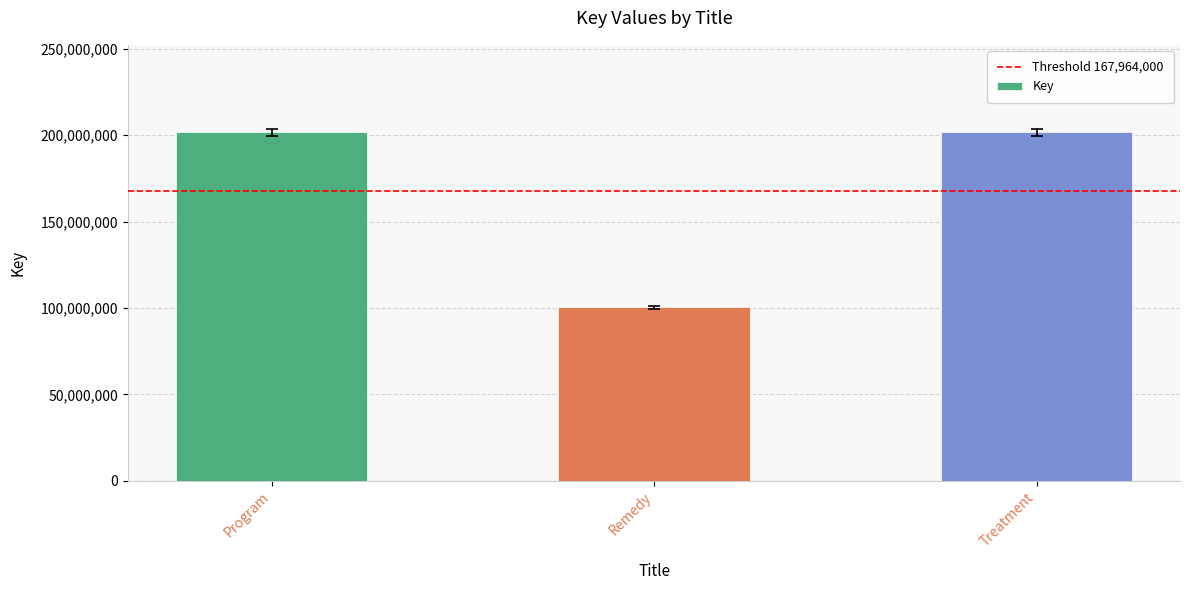

What is the value of the 3rd bar from the left?

201808727